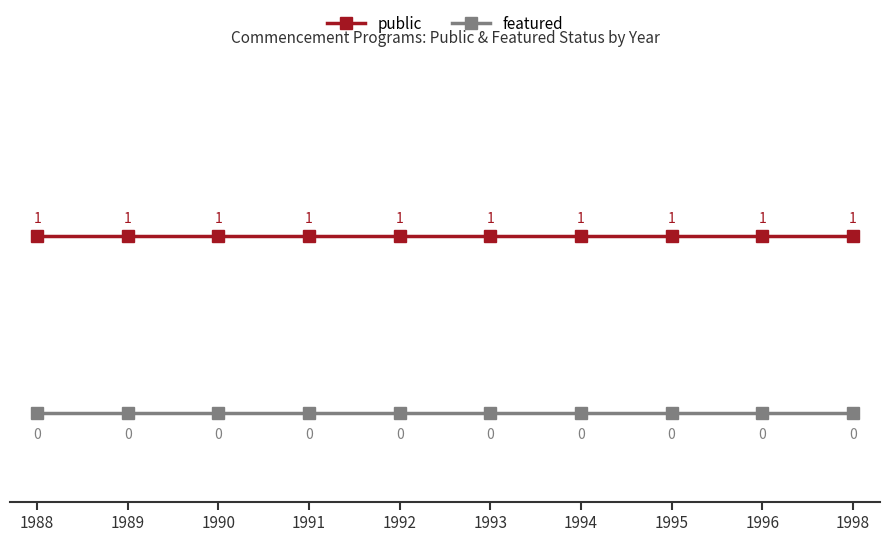

Reading left to right, transcribe all the data shown in this chart.

public: 1	1	1	1	1	1	1	1	1	1
featured: 0	0	0	0	0	0	0	0	0	0